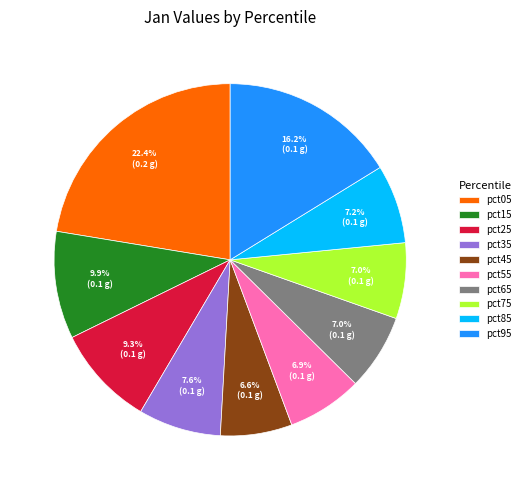

To the nearest percent, what portion does pct25 represent?

9%